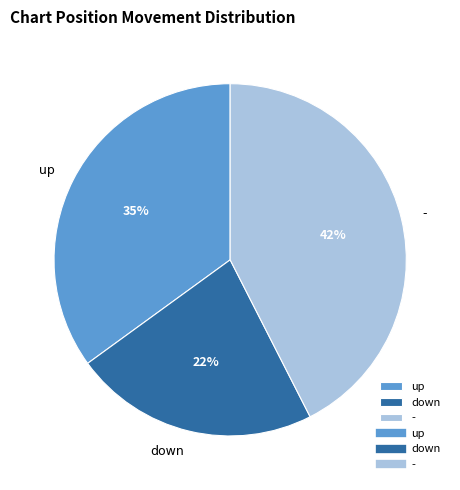

Which category has the smallest portion of the pie?

down